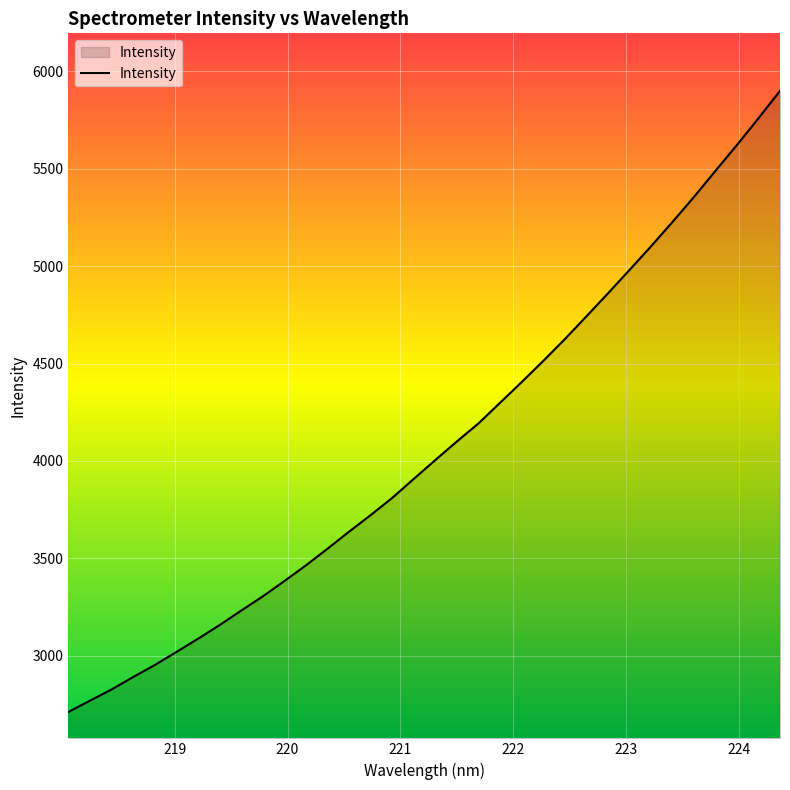

What is the difference between the maximum and minimum values?

3187.3